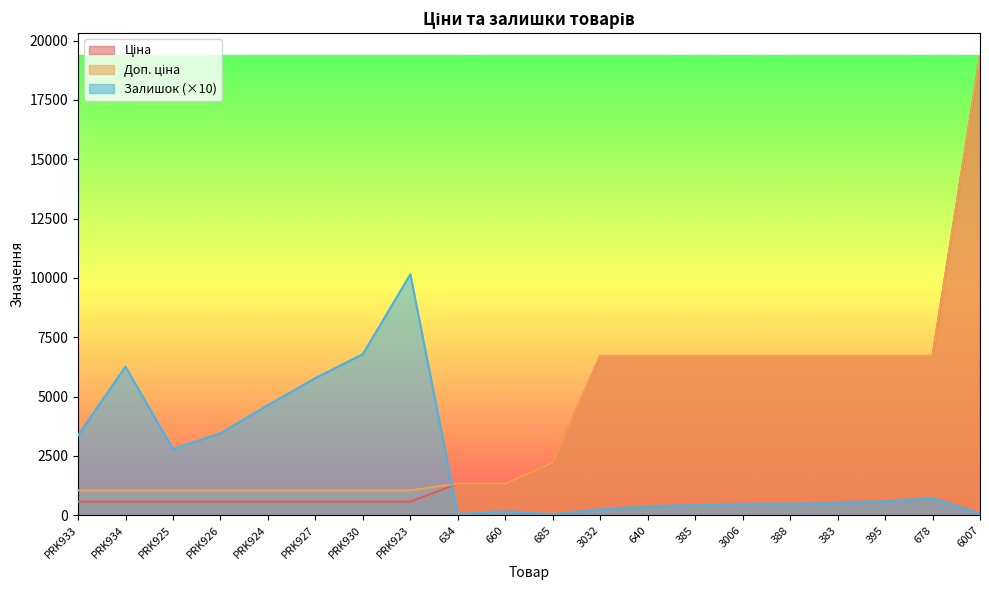

What is the difference between the second highest and second lowest values in the Залишок series?

6750.0